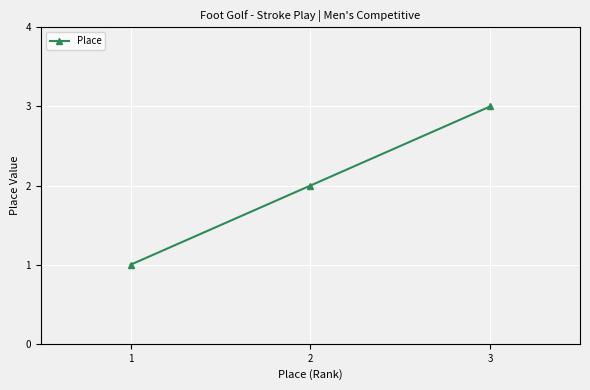

Reading right to left, list all the values displayed in this chart.

3	2	1